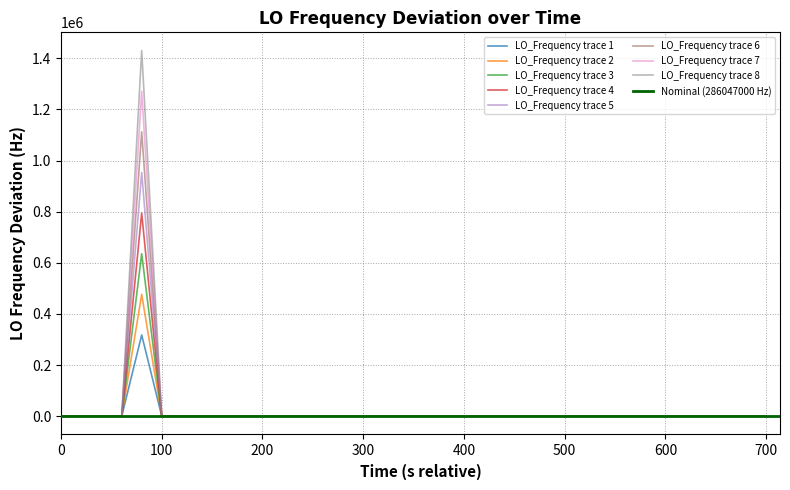

Does the chart have visible grid lines?

Yes